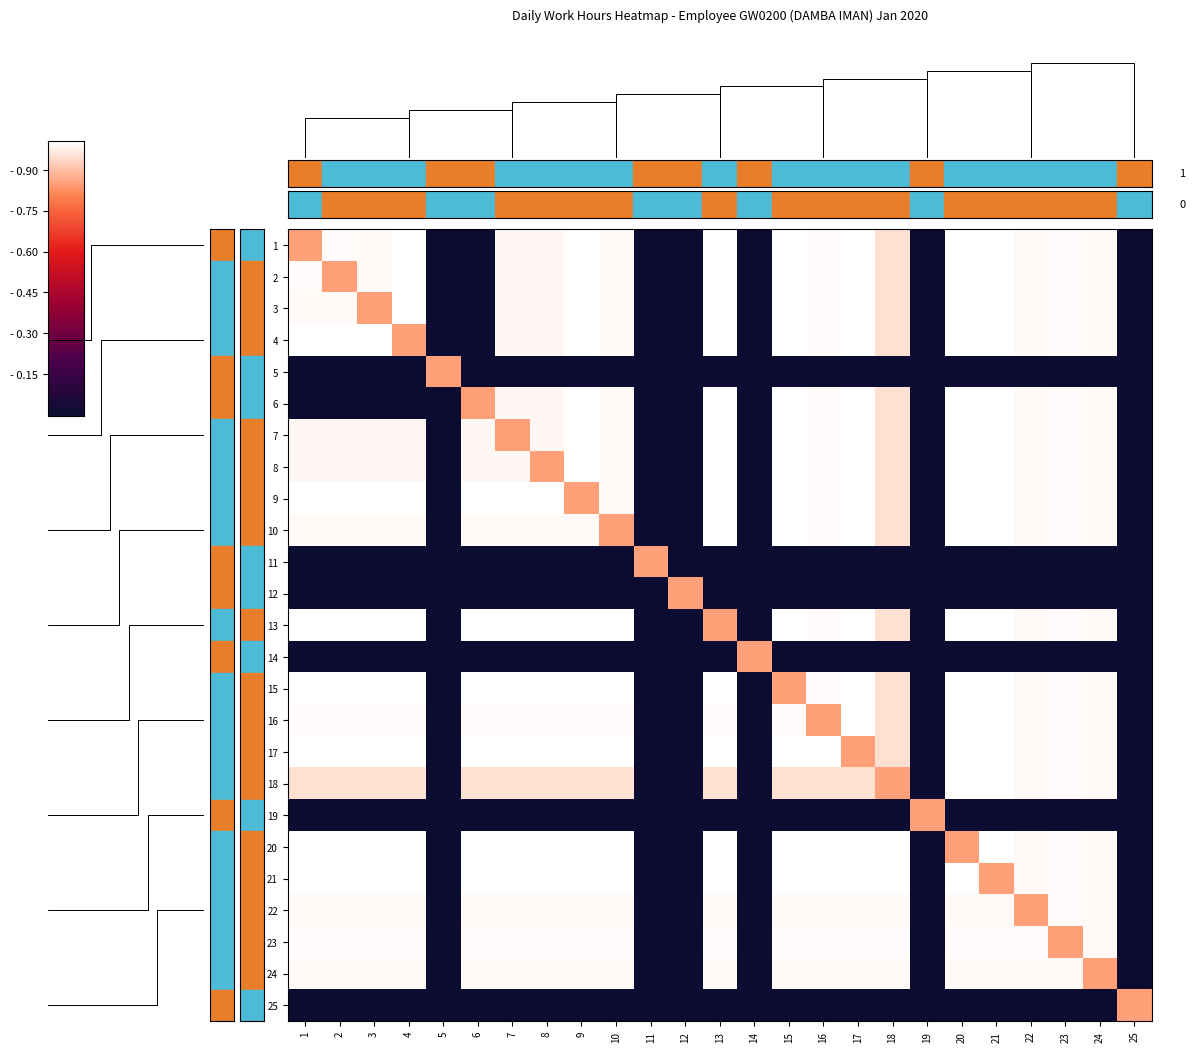

What is the sum of all 15 values?

18.8